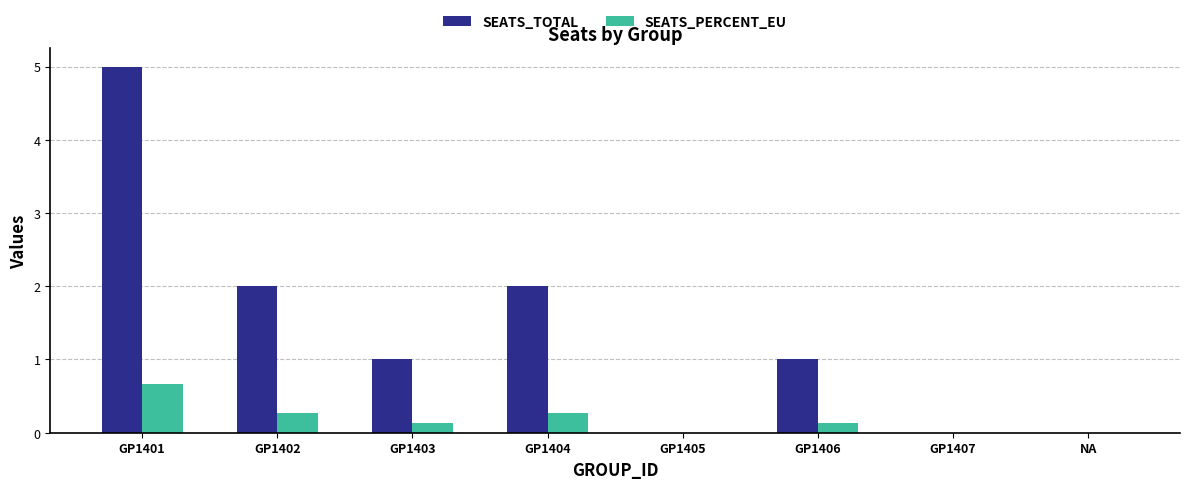

What are all the series names shown in the legend?

SEATS_TOTAL, SEATS_PERCENT_EU